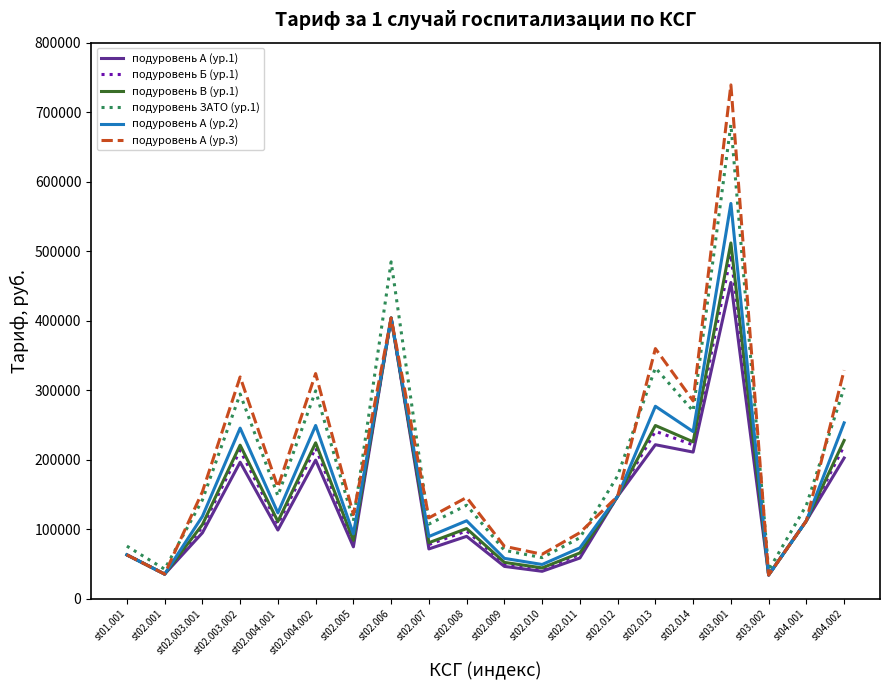

Where is the first local maximum for подуровень В (ур.1)?

st02.003.002